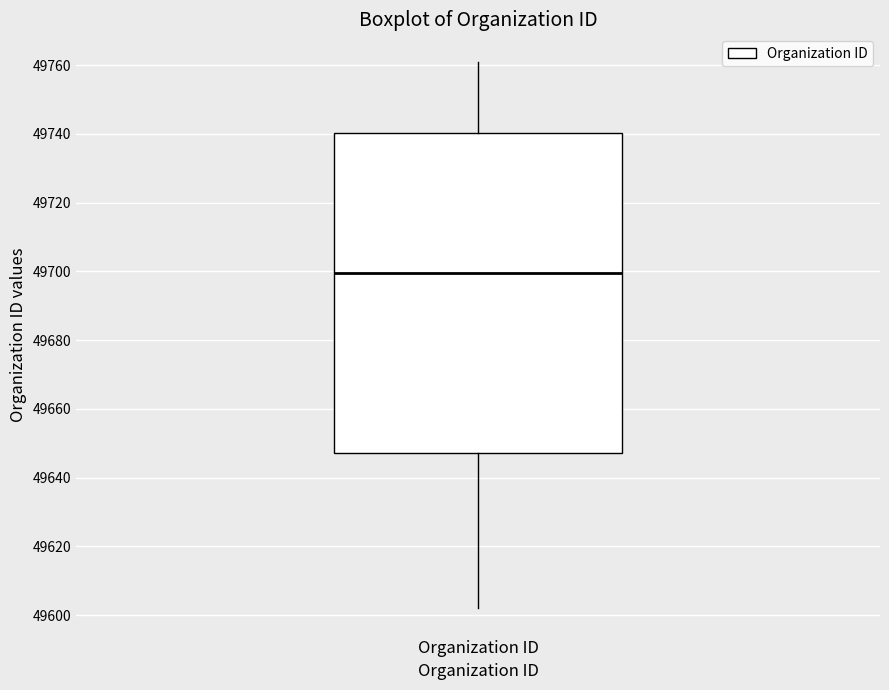

Read this box plot against the y-axis: the position of the median line, the range covered by the box, and the ends of both whiskers. The values are not printed on the chart, so give them approximately, as read against the axis.

median 49700, box 49648 to 49740, whiskers 49602 to 49762